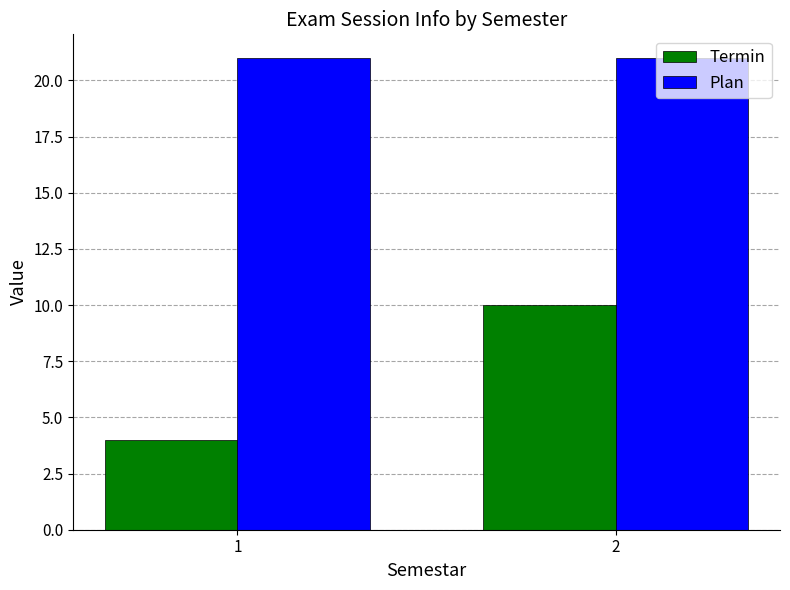

Reading left to right, extract all data points from this chart.

Termin: 4	10
Plan: 21	21